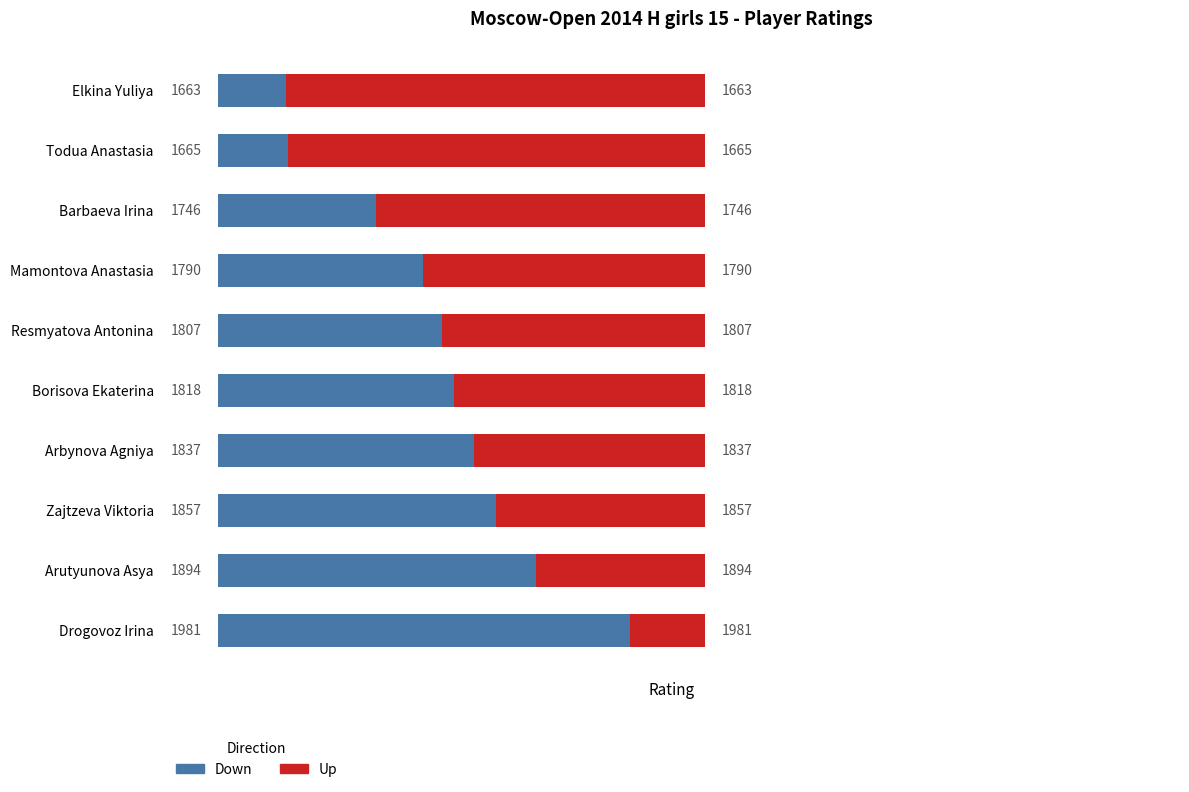

What are all the series names shown in the legend?

Down, Up